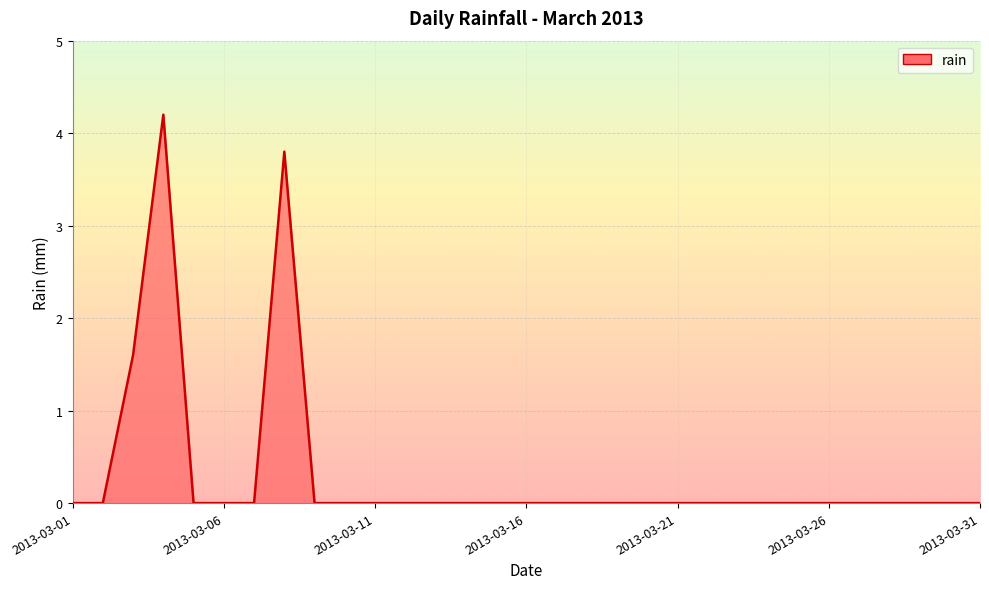

What is the difference between the maximum and minimum values?

4.2